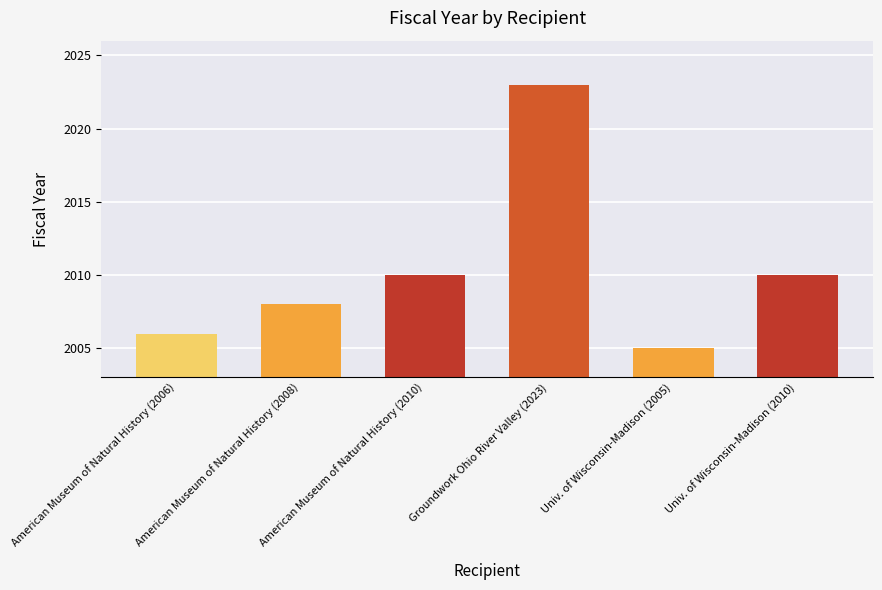

What is the greatest value displayed?

2023